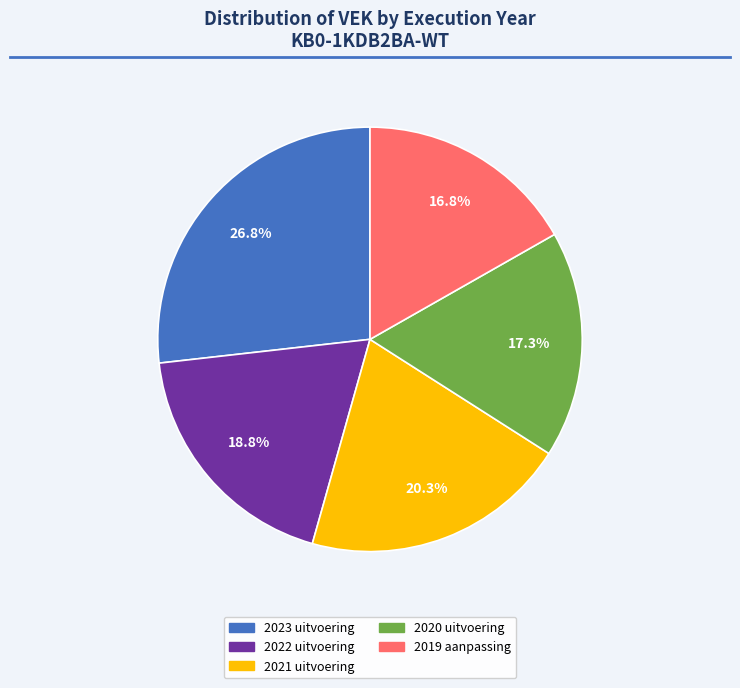

To the nearest percent, what is the combined percentage of 2022 uitvoering and 2020 uitvoering?

36%